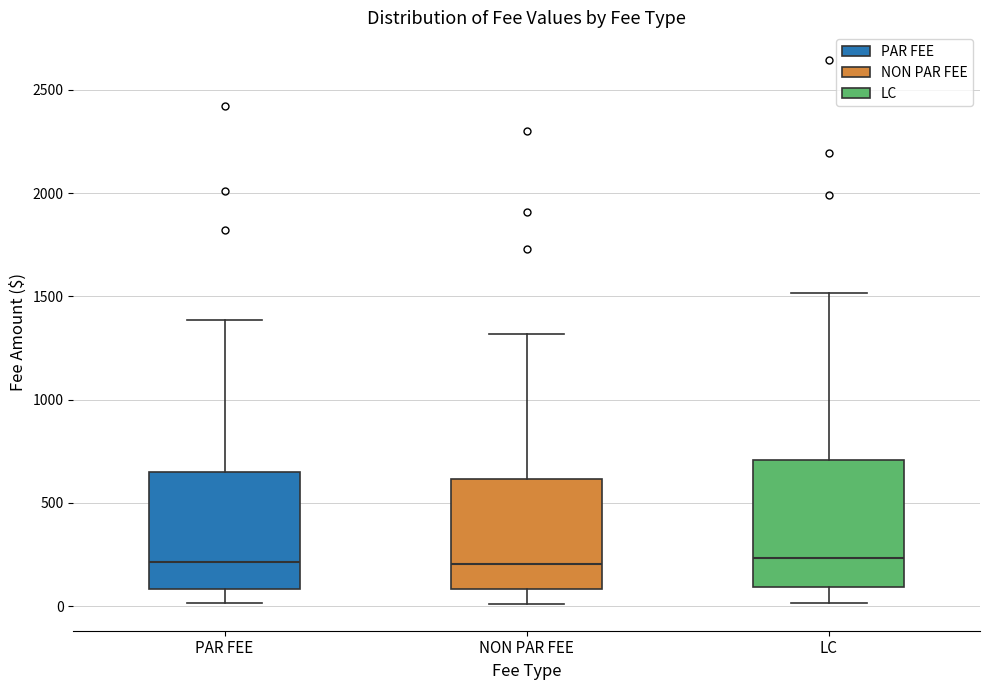

Comparing the boxes themselves (not the whiskers), which one is the tallest?

LC